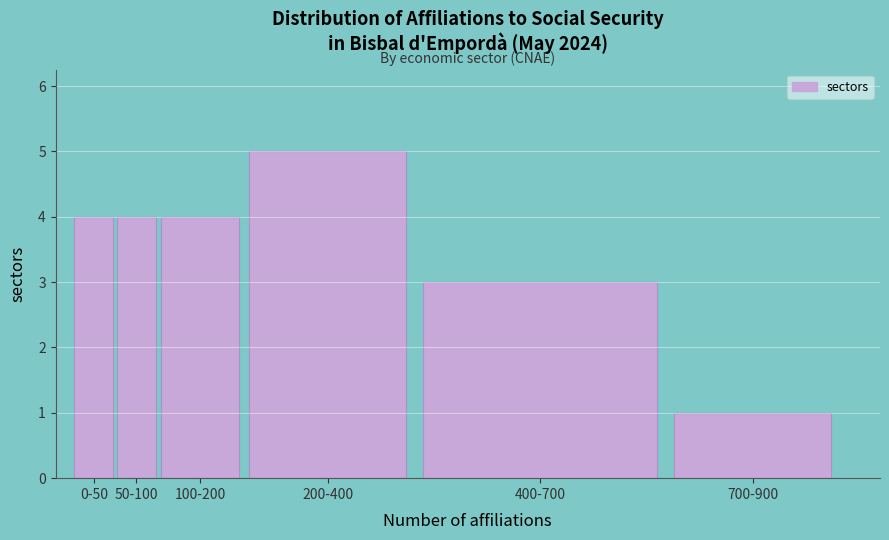

Reading right to left, extract all data points from this chart.

1	3	5	4	4	4